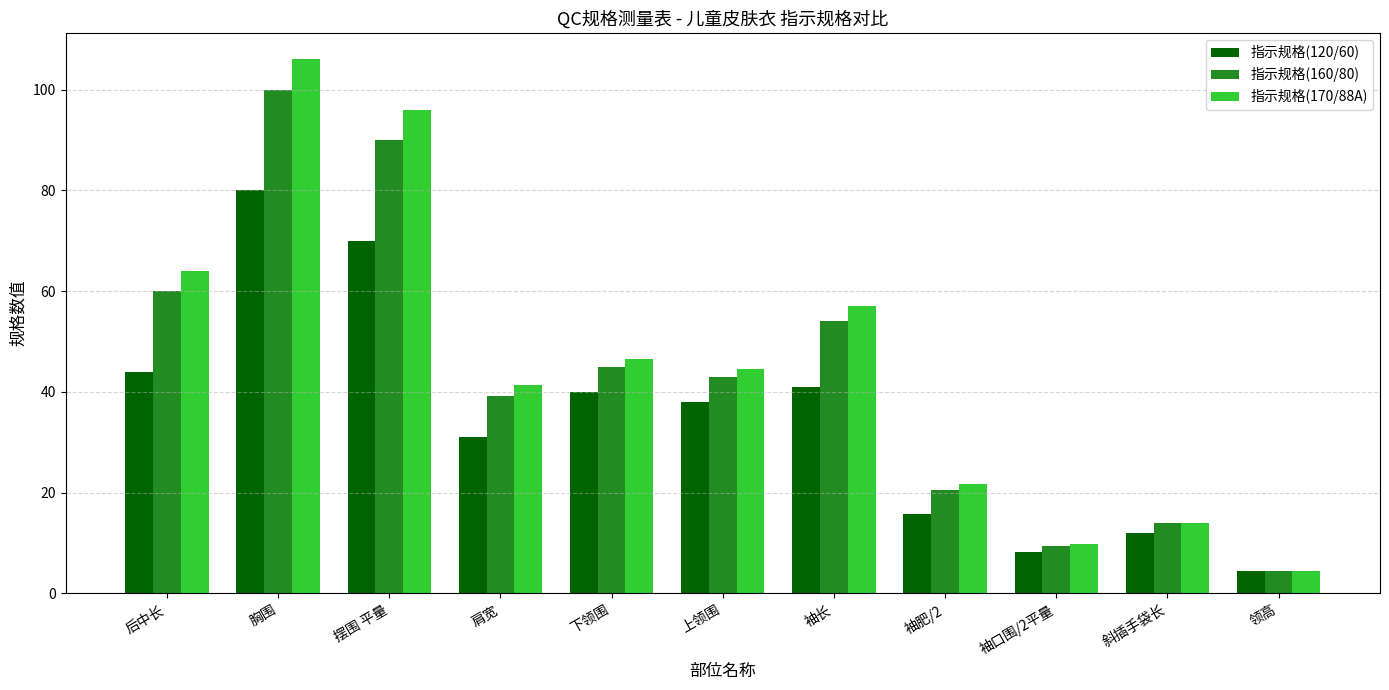

What is the label of the 11th bar from the right?

后中长